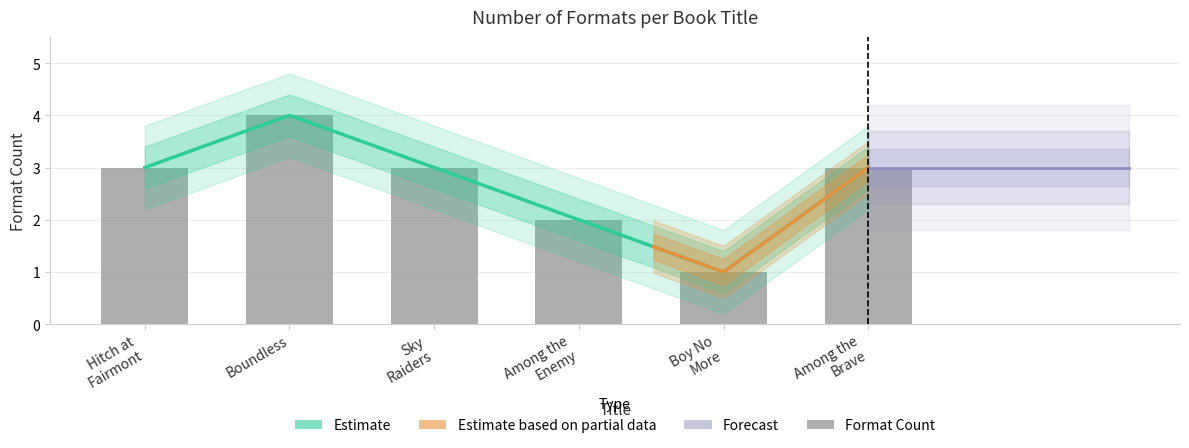

True or false: the data shows 4 at Sky Raiders.

False